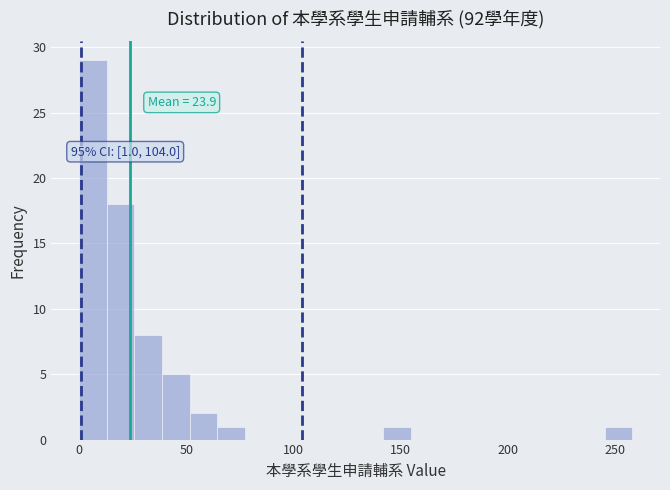

Read against the x-axis, roughly where is the centre of the tallest bar?

5